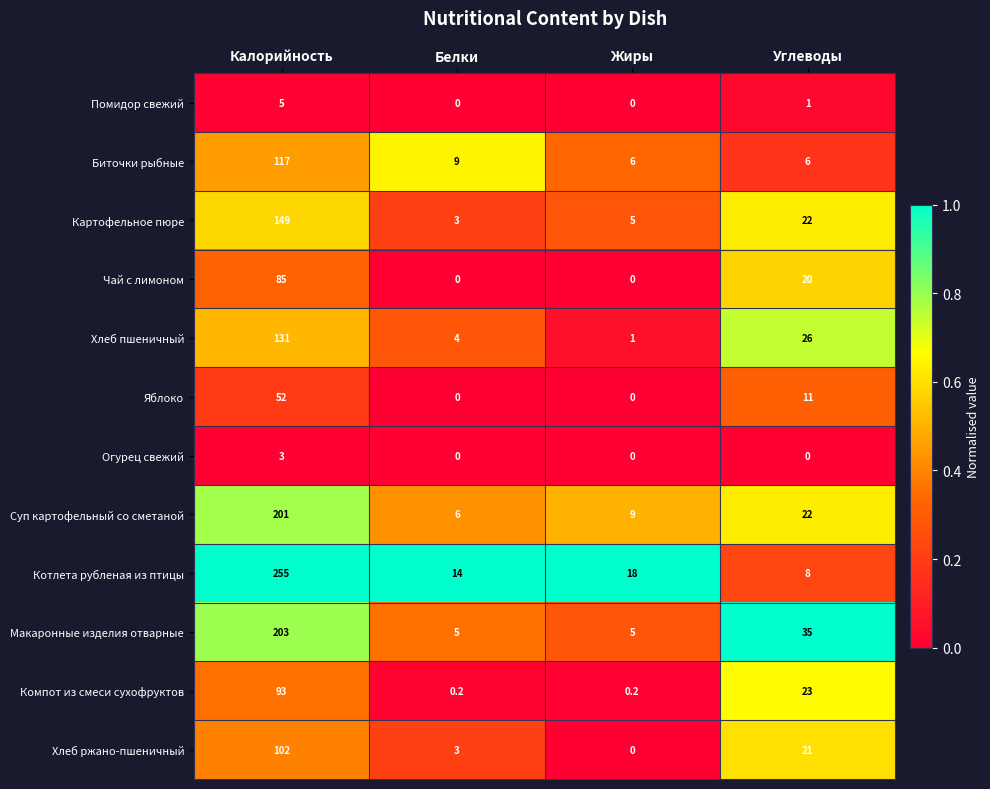

The value of Помидор свежий at Белки is 0.0. True or false?

True